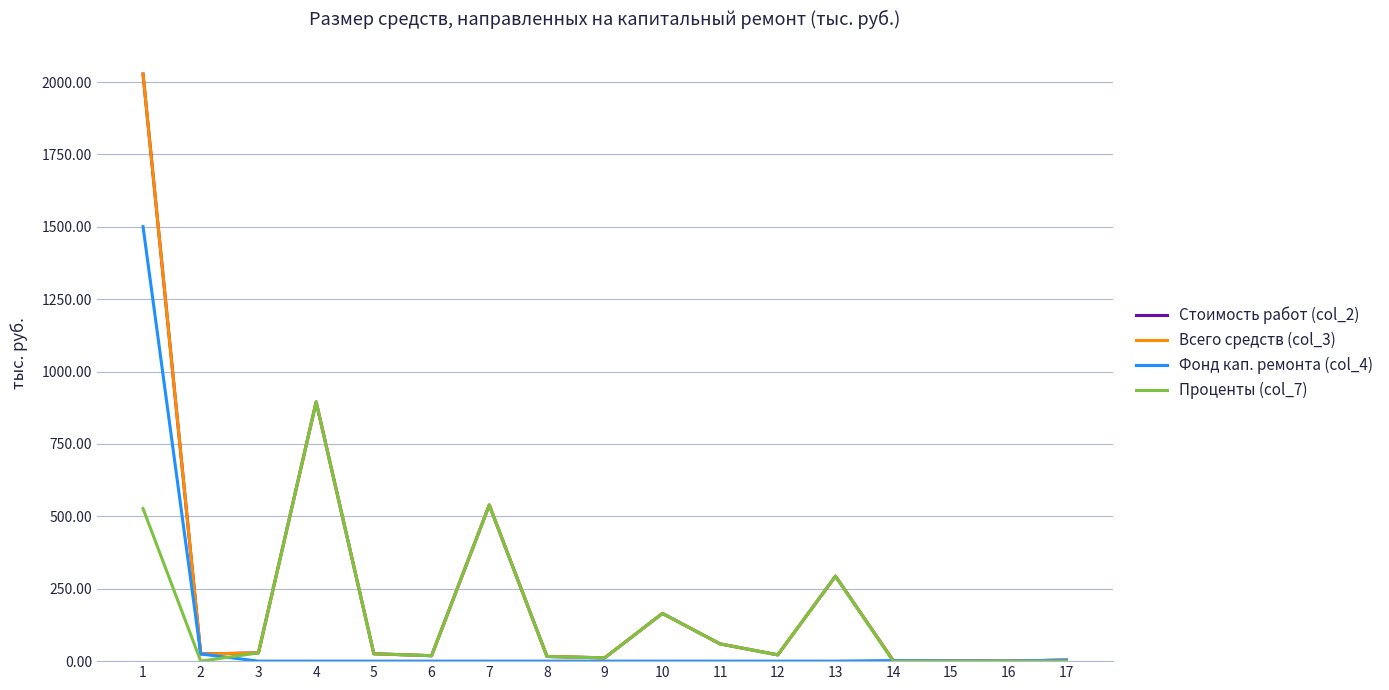

Which label corresponds to the largest value in the chart?

1